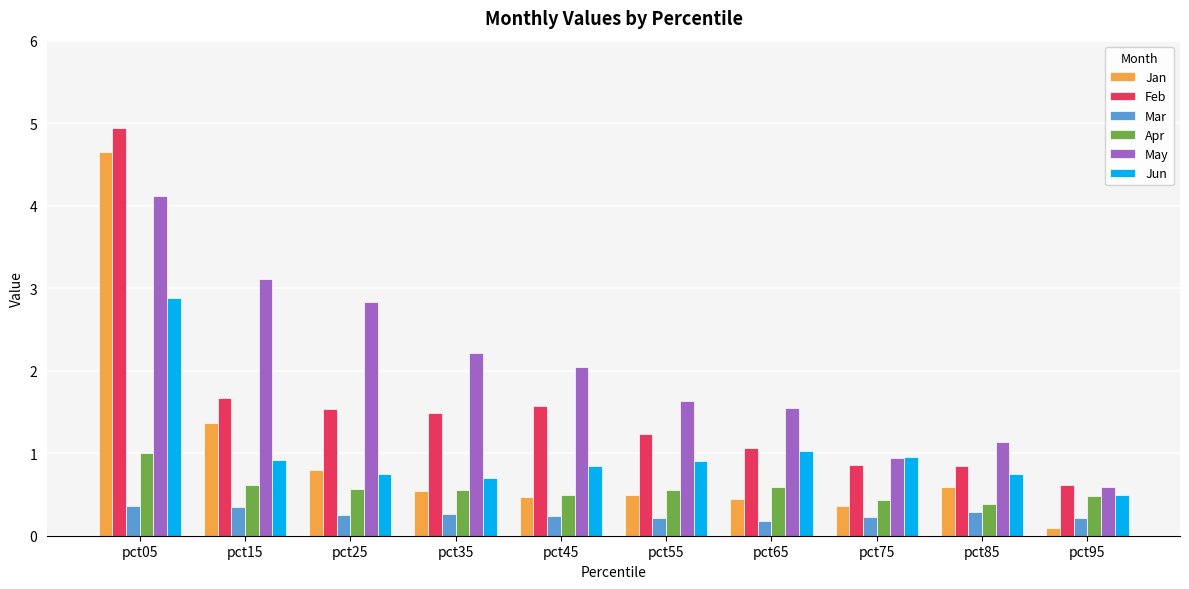

What is the lowest value of the May series?

0.6